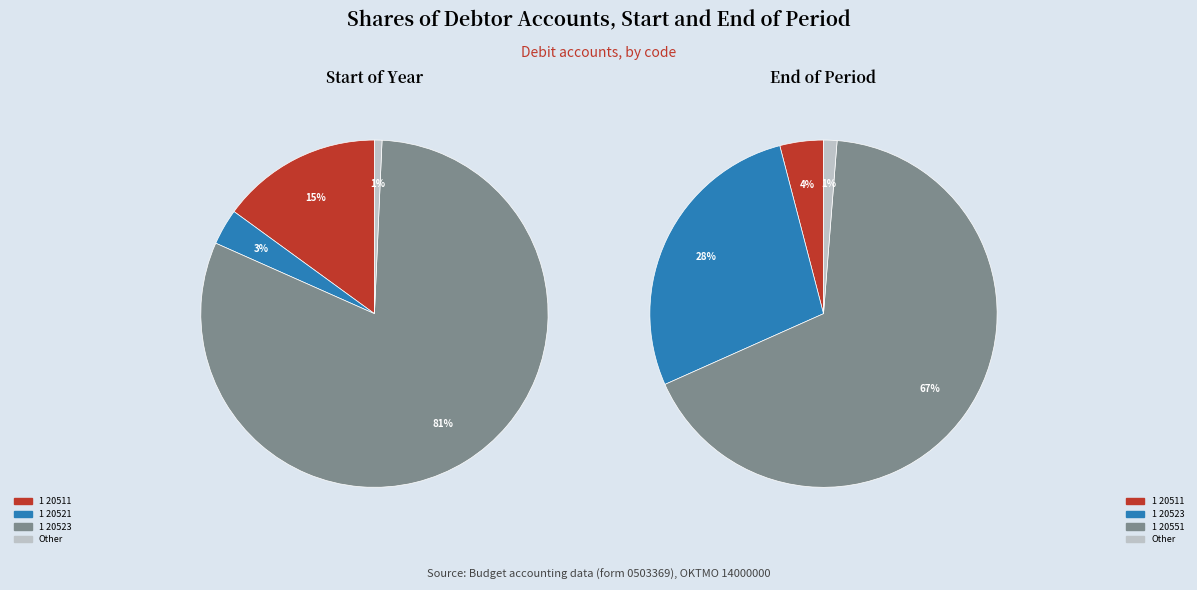

Which category accounts for the majority?

1 20523